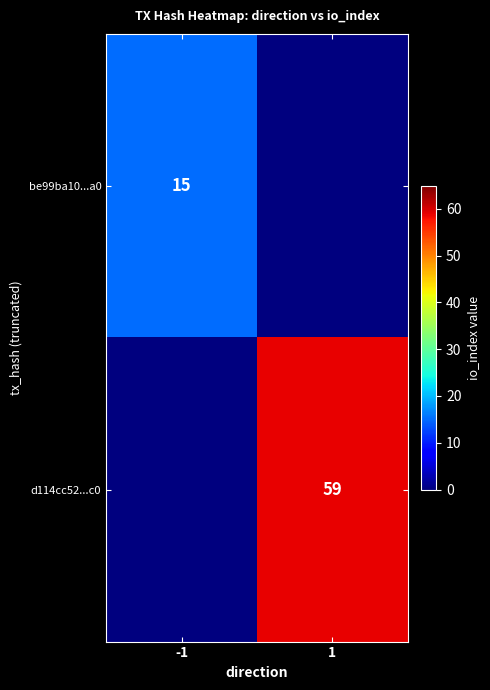

Between -1 and 1, which is larger?

-1